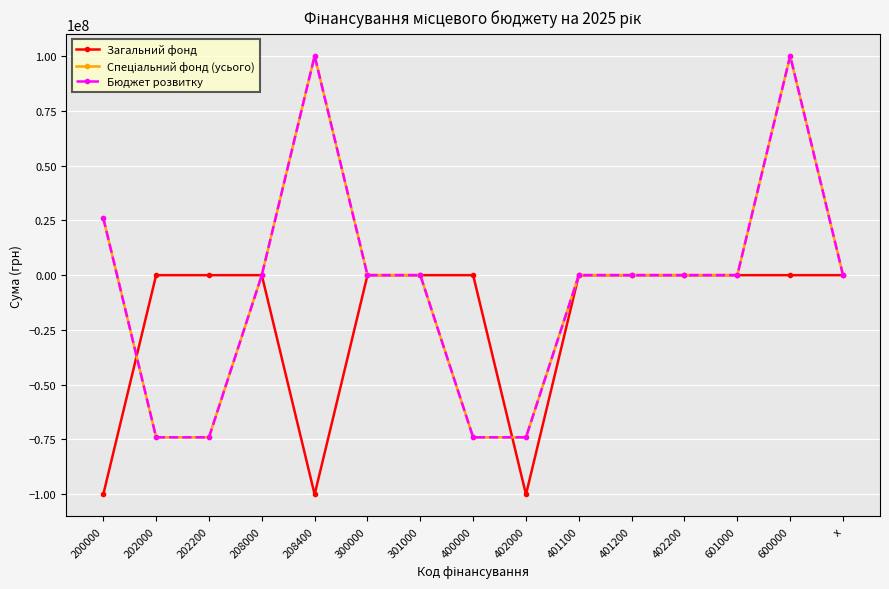

Reading right to left, list all the values displayed in this chart.

Загальний фонд: x=0	600000=0	601000=0	402200=0	401200=0	401100=0	402000=-100097500	400000=0	301000=0	300000=0	208400=-100097500	208000=0	202200=0	202000=0	200000=-100097500
Спеціальний фонд (усього): x=0	600000=100097500	601000=0	402200=0	401200=0	401100=0	402000=-74018500	400000=-74018500	301000=0	300000=0	208400=100097500	208000=0	202200=-74018500	202000=-74018500	200000=26079000
Бюджет розвитку: x=0	600000=100097500	601000=0	402200=0	401200=0	401100=0	402000=-74018500	400000=-74018500	301000=0	300000=0	208400=100097500	208000=0	202200=-74018500	202000=-74018500	200000=26079000